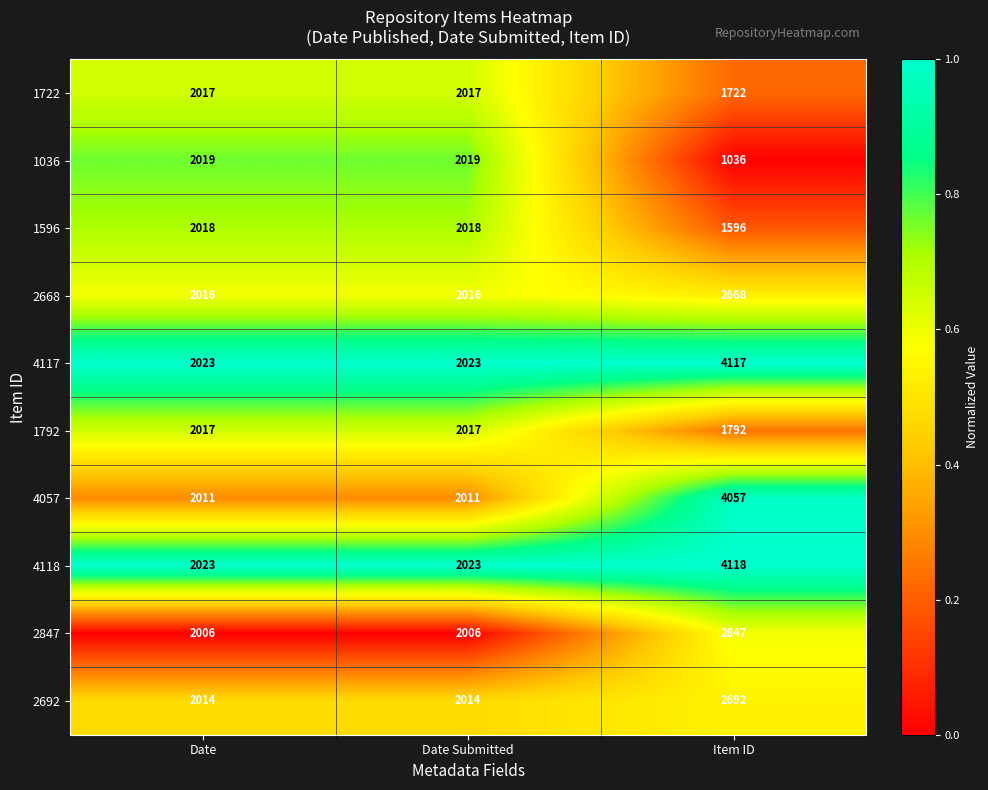

Read the 1596 value at Date Submitted.

2018